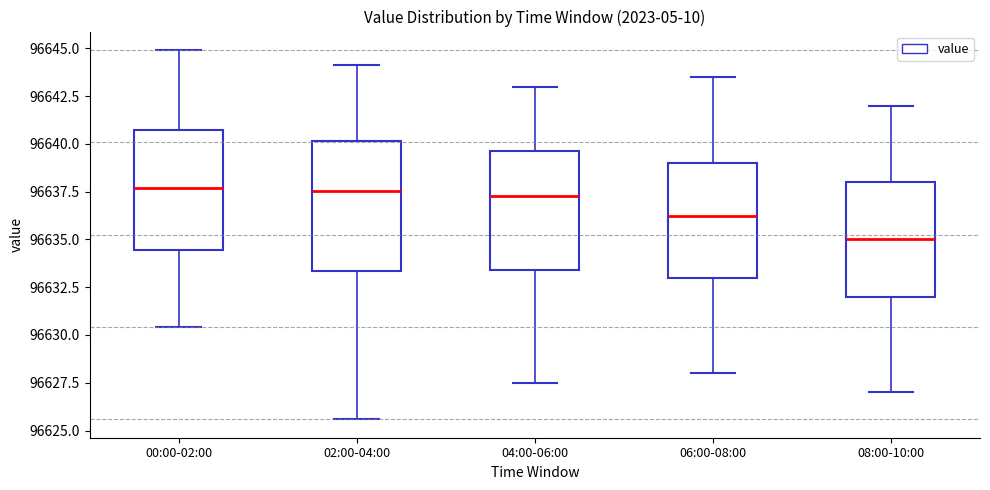

Where does the median line of the box for 04:00-06:00 sit on the y-axis? The values are not printed on the chart, so give them approximately, as read against the axis.

96637.5